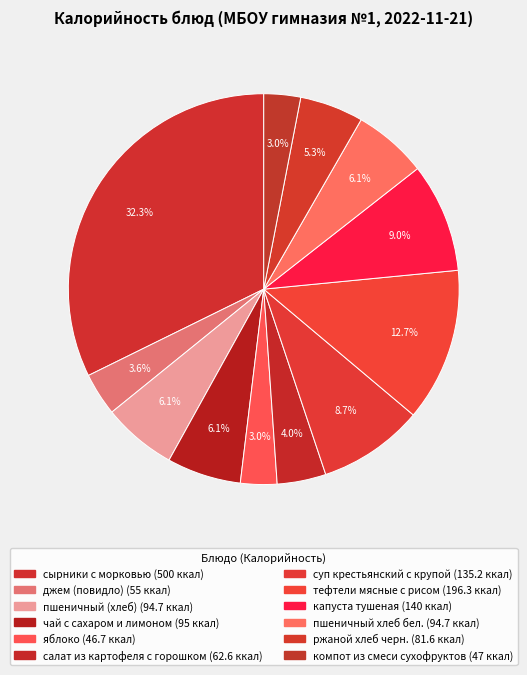

What percentage do ржаной хлеб черн. and капуста тушеная together represent?

14.3%